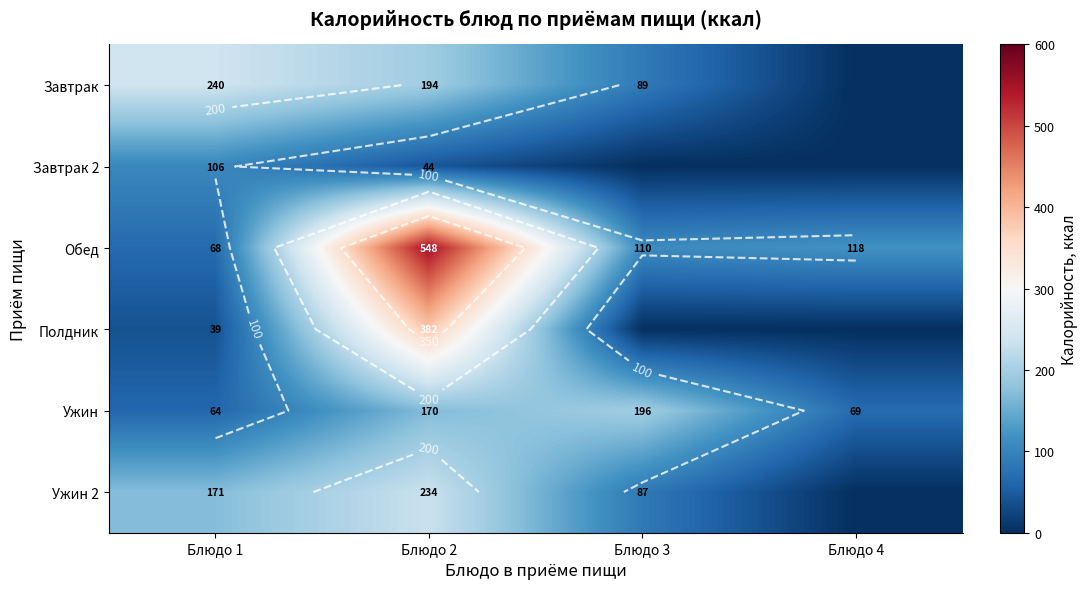

Between Блюдо 2 and Блюдо 3, which series saw the biggest shift?

Обед